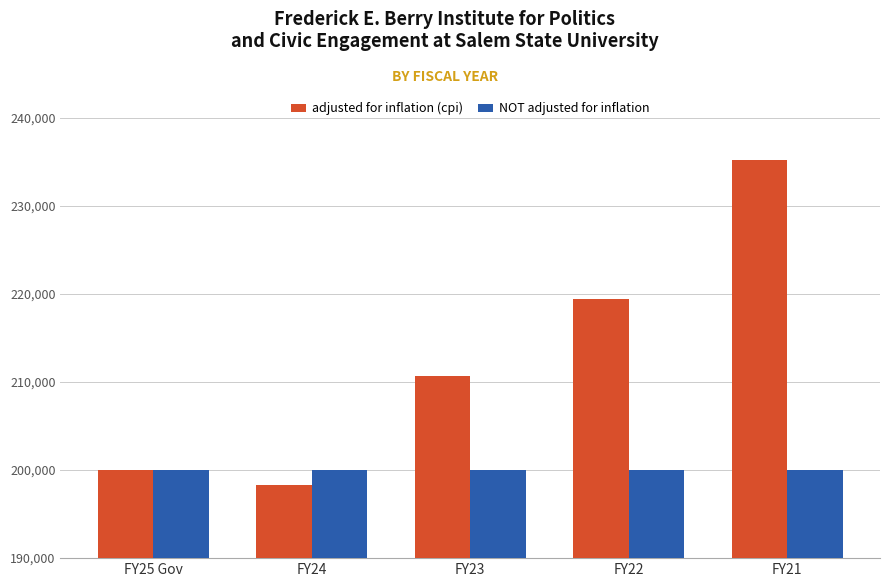

What are all the series names shown in the legend?

adjusted for inflation (cpi), NOT adjusted for inflation